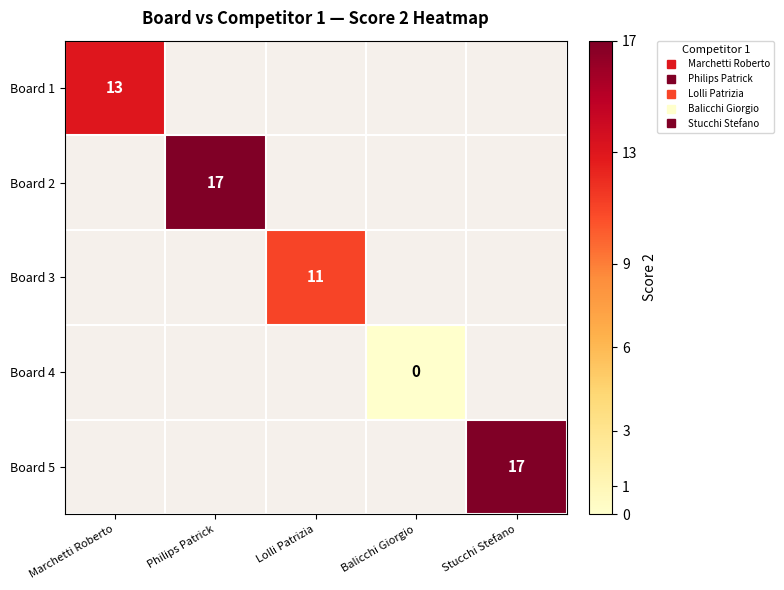

Is it true that Board 3 equals 11.0 at Lolli Patrizia?

True